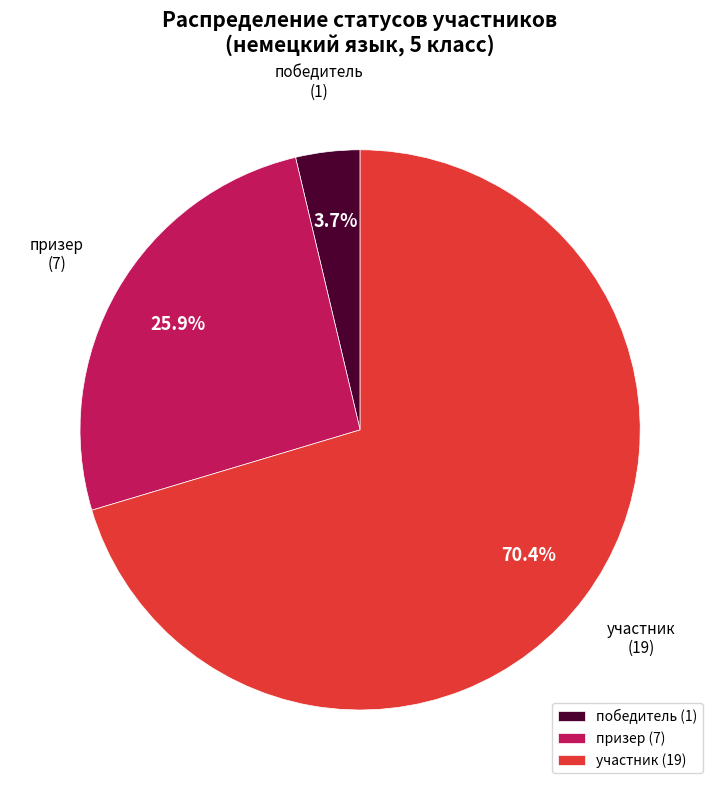

Does участник account for over 50% of the chart?

Yes